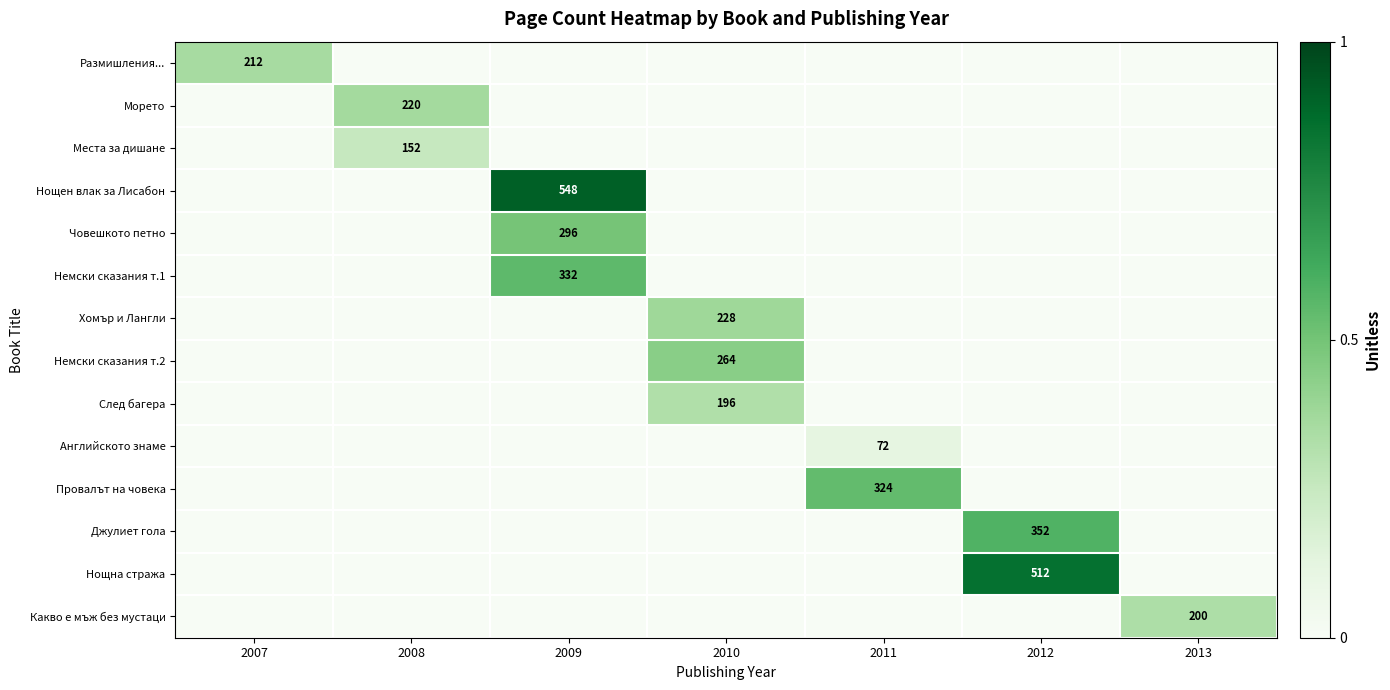

What is the difference between the highest and lowest values at 2012?

0.9